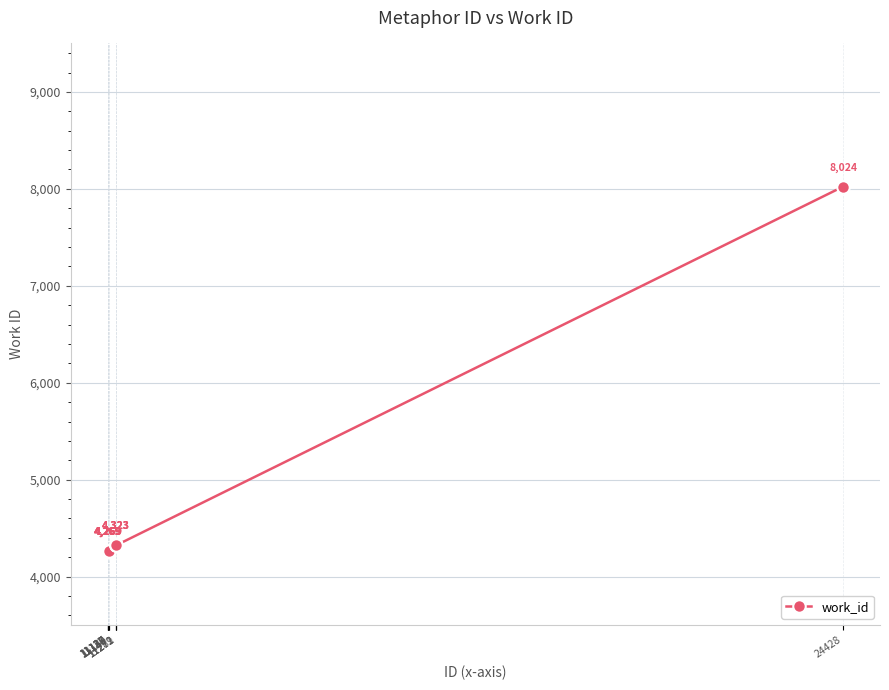

What is the greatest value displayed?

8024